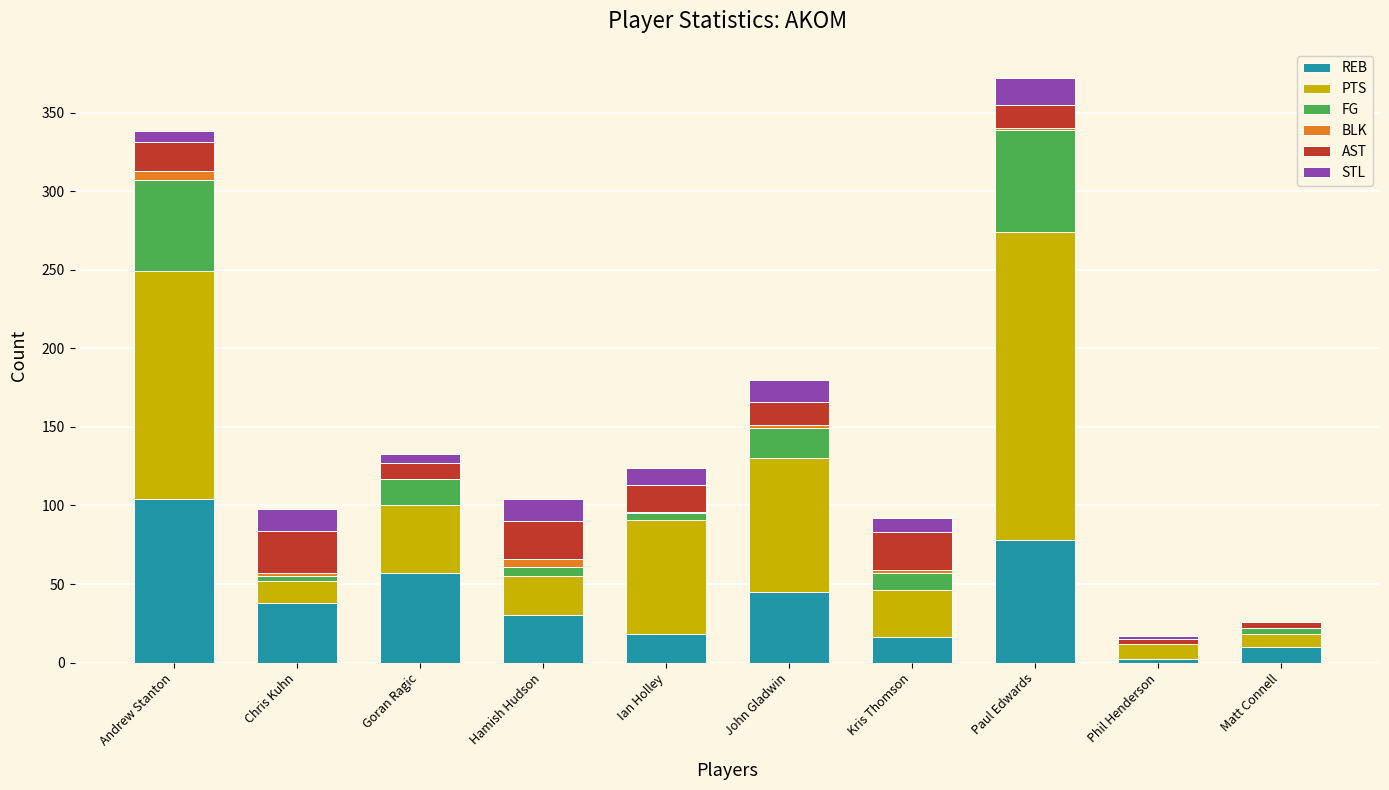

What is the maximum value for REB?

104